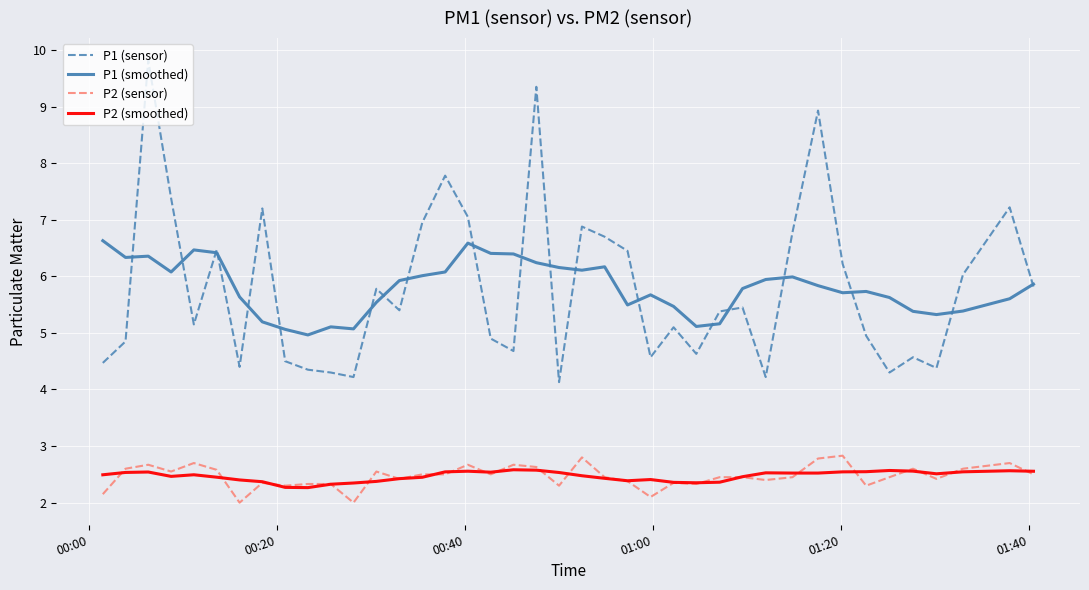

True or false: P2 (smoothed) and P1 (sensor) intersect in this chart.

False